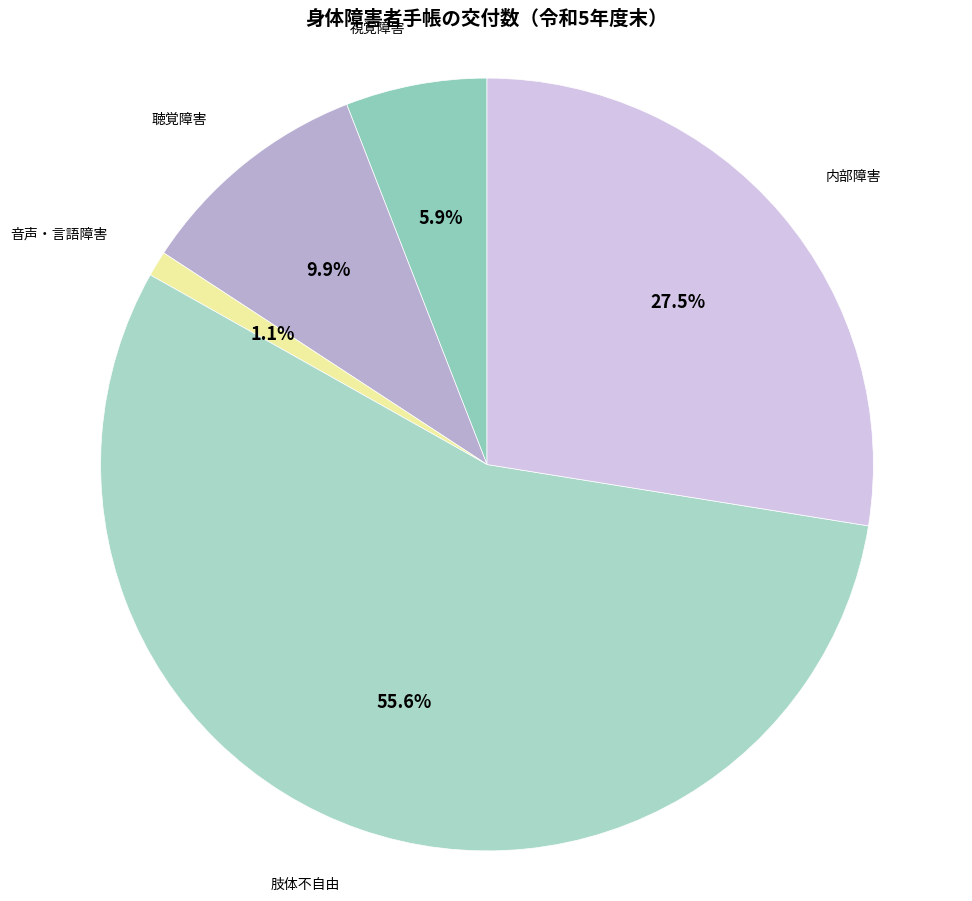

How many slices are in this pie chart?

5